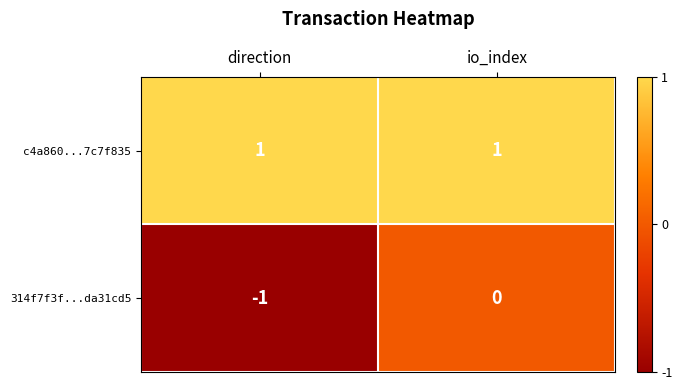

Which series has the widest spread of values?

314f7f3f...da31cd5